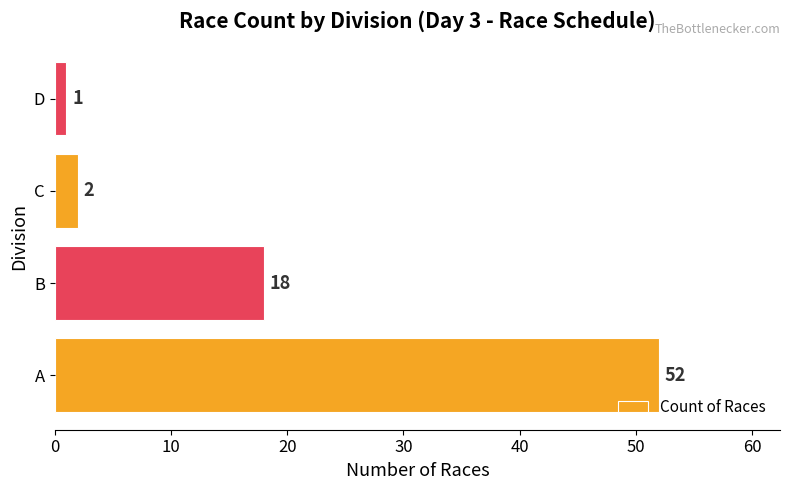

What is the maximum value shown in the chart?

52